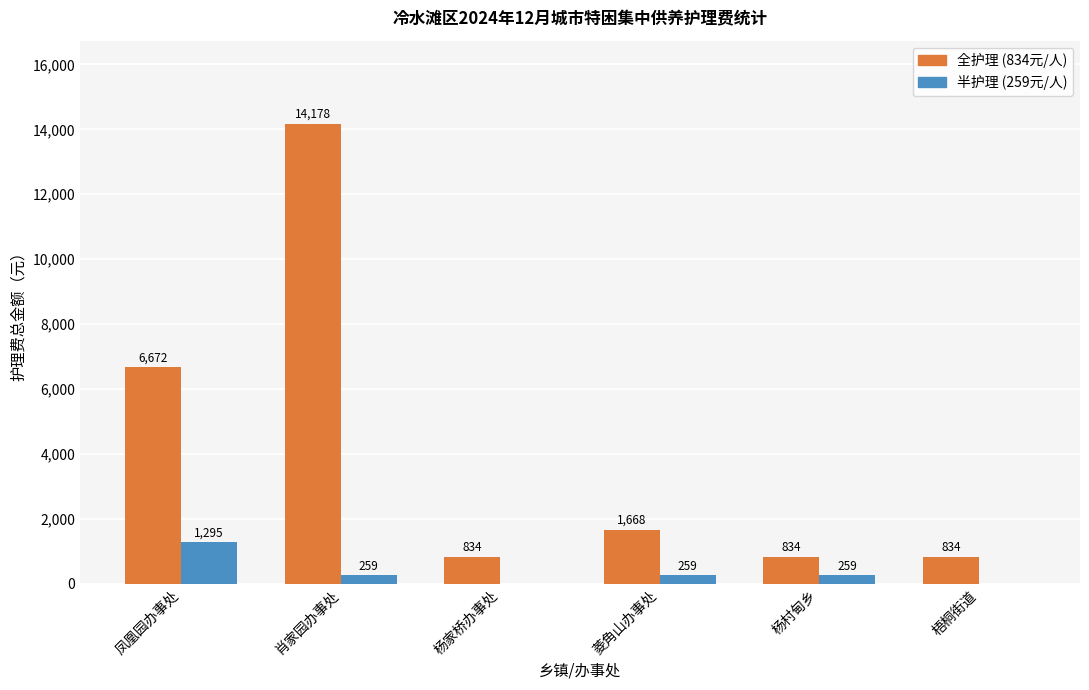

What is the greatest value displayed?

14178